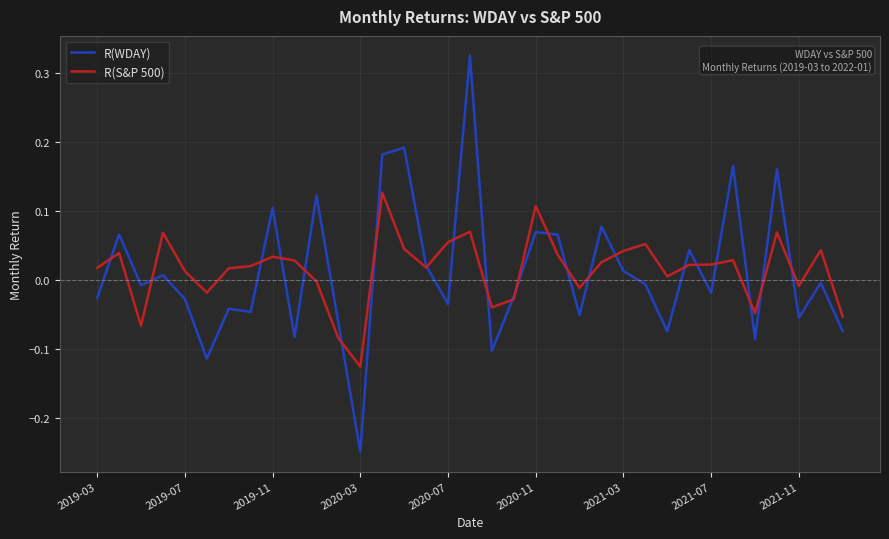

Which series has the largest range (max minus min)?

R(WDAY)